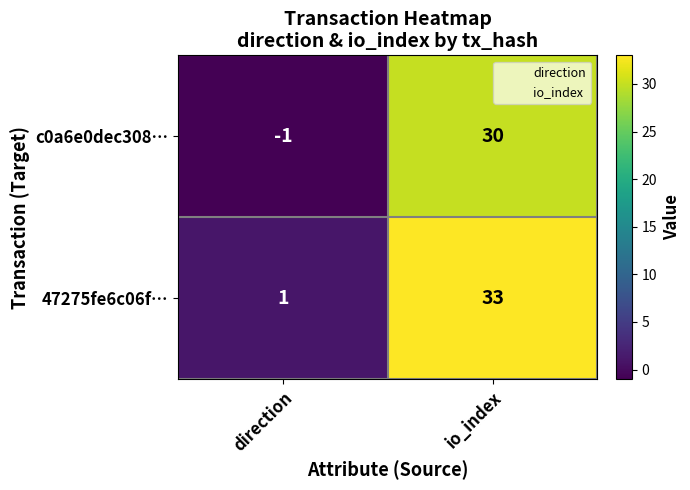

Which label corresponds to the largest value in the chart?

io_index